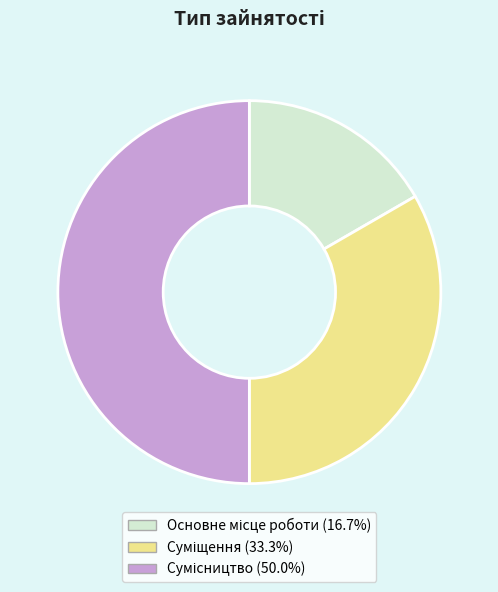

What is the change in value from Основне місце роботи to Суміщення?

+1